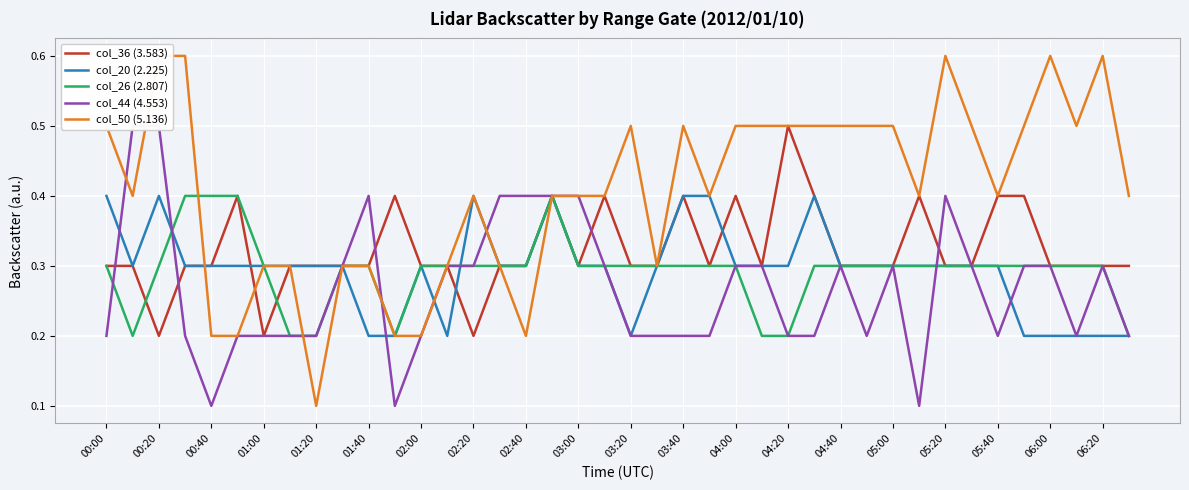

Which series ends up on top after the final intersection of col_36 (3.583) and col_26 (2.807)?

col_36 (3.583)